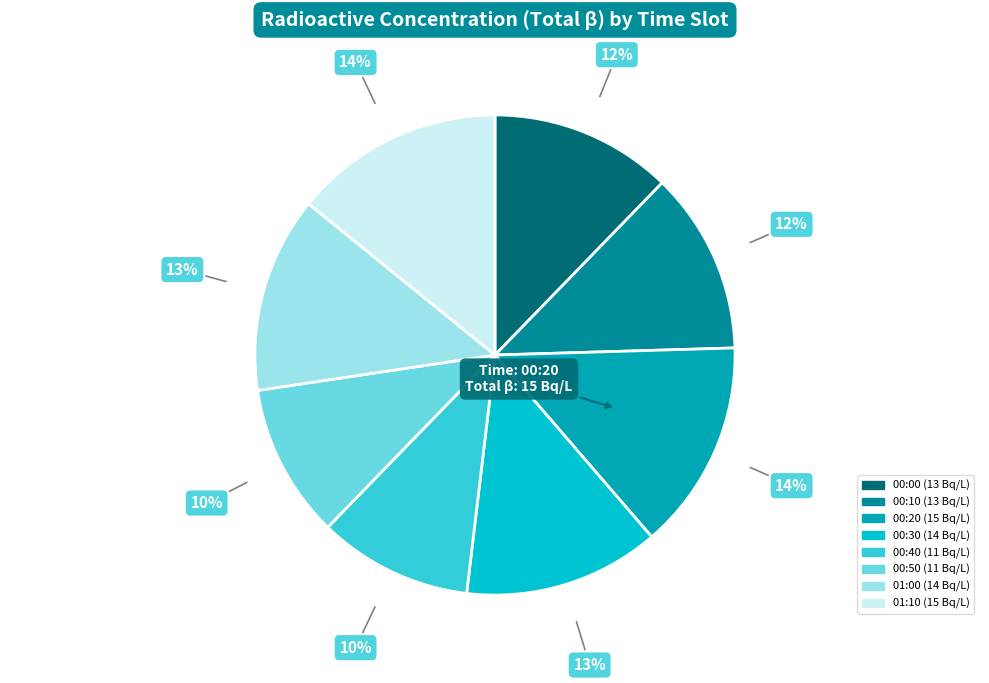

Which slice is the largest?

00:20